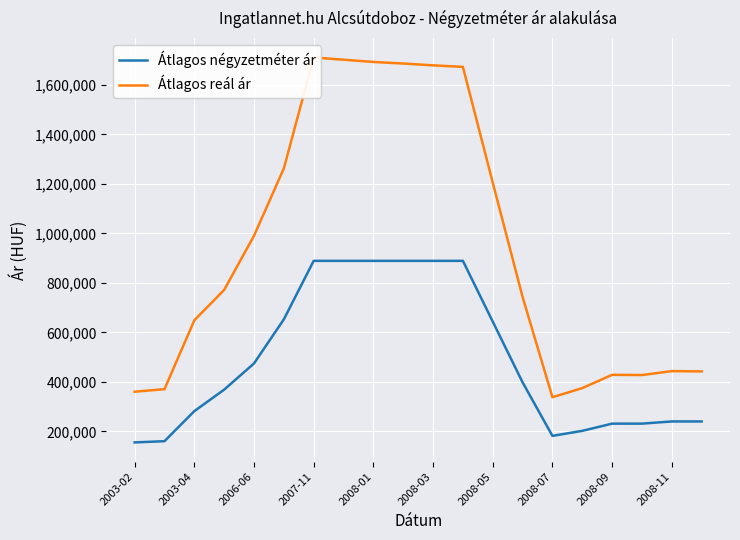

Which series has the widest spread of values?

Átlagos reál ár